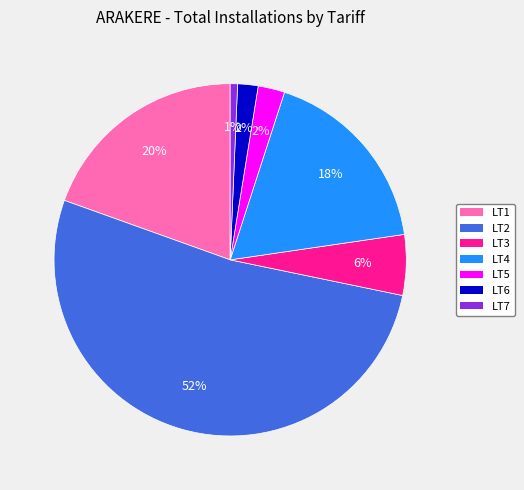

To the nearest percent, what is the average slice percentage?

14%